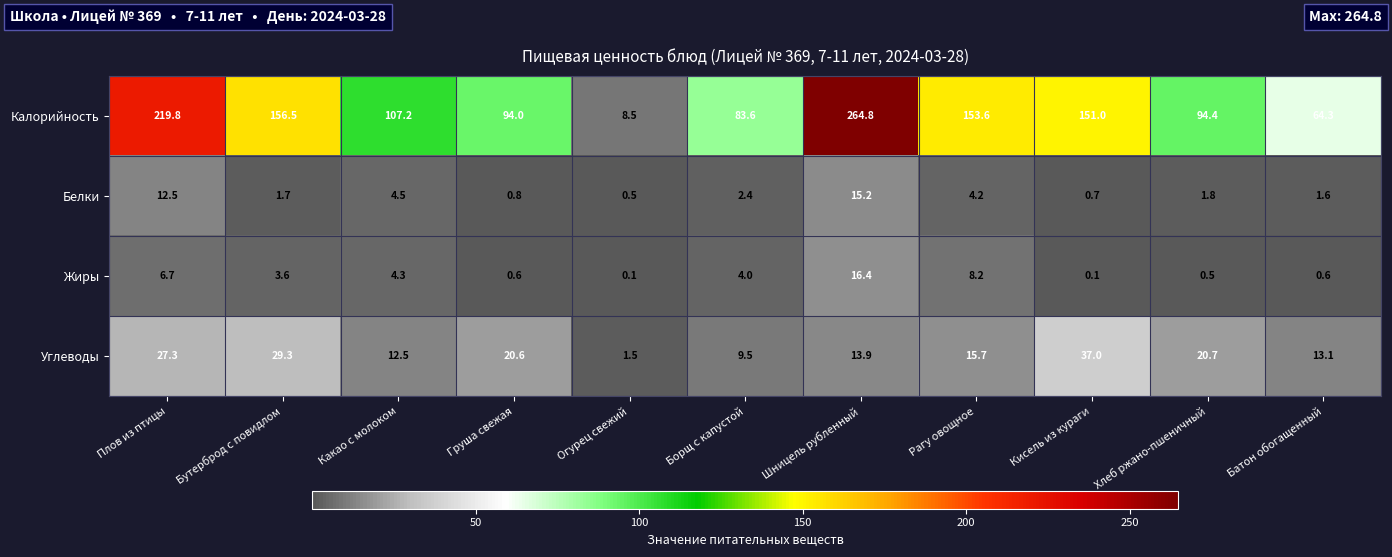

What is the difference between the highest and lowest values at Батон обогащенный?

63.7